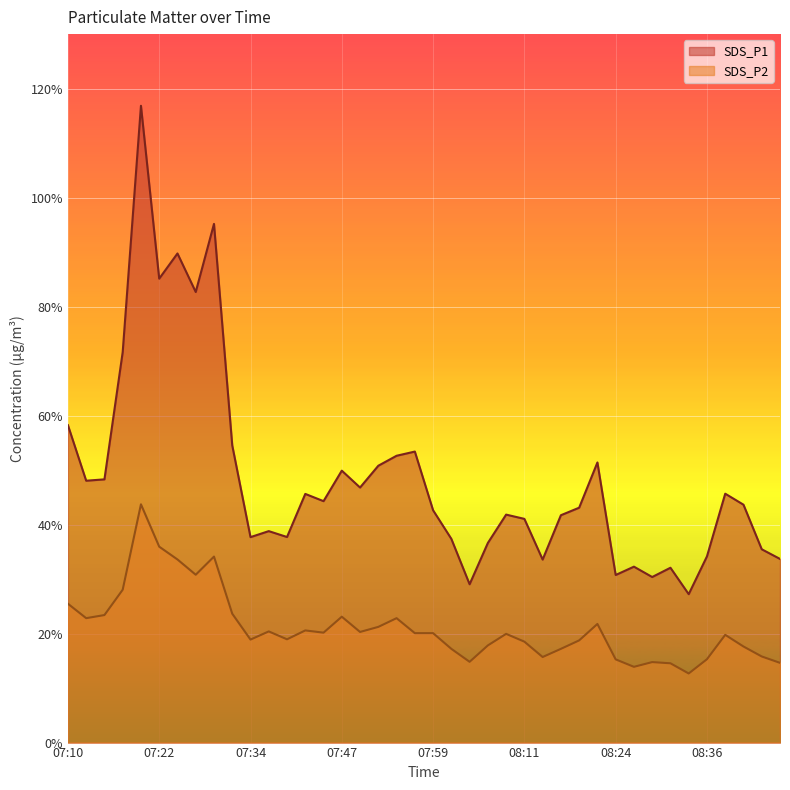

Is it true that SDS_P2 equals 17.6 at 08:41?

True